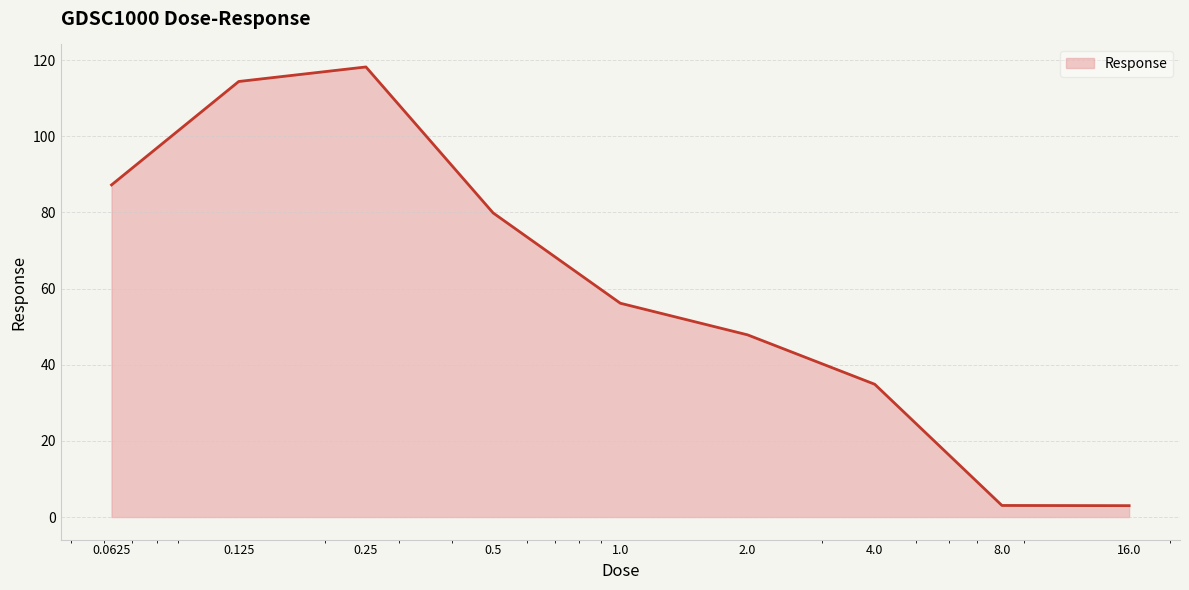

What is the greatest value displayed?

118.2